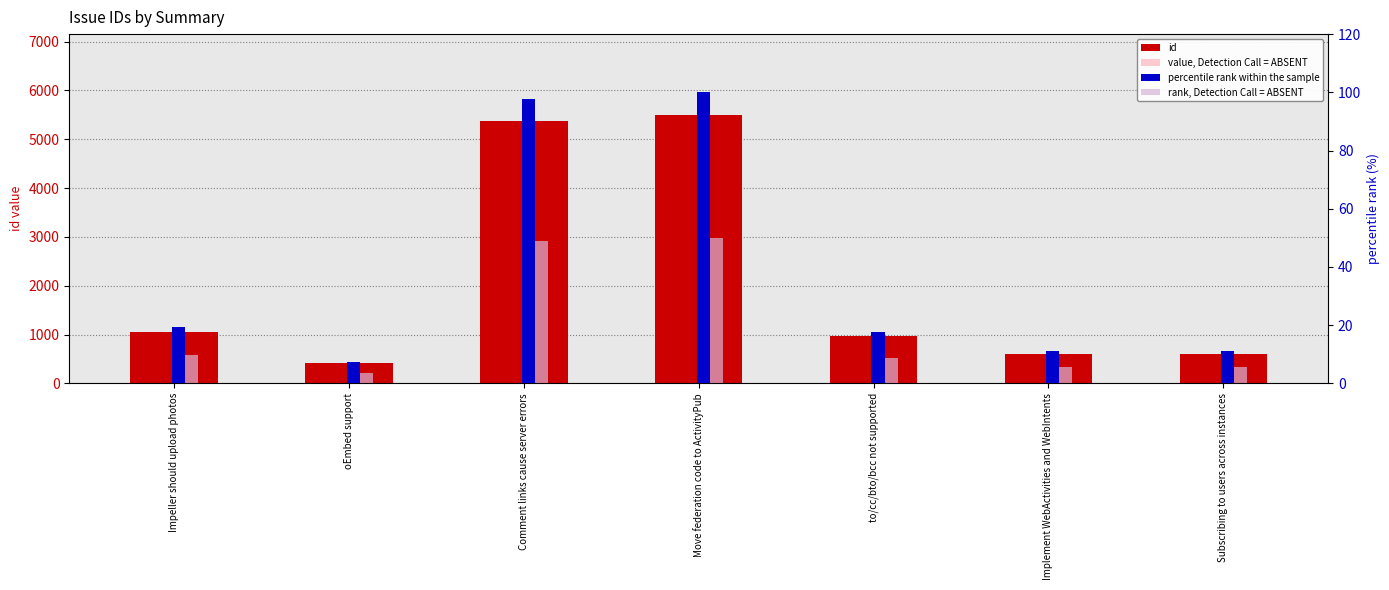

What are all the series names shown in the legend?

id, value, Detection Call = ABSENT, percentile rank within the sample, rank, Detection Call = ABSENT